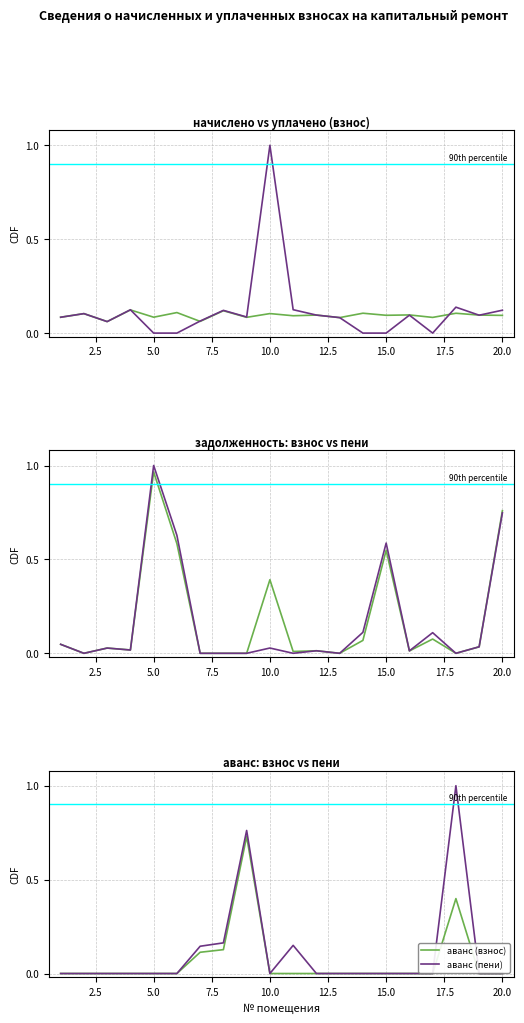

How many intersections are there between начислено and аванс (взнос)?

4